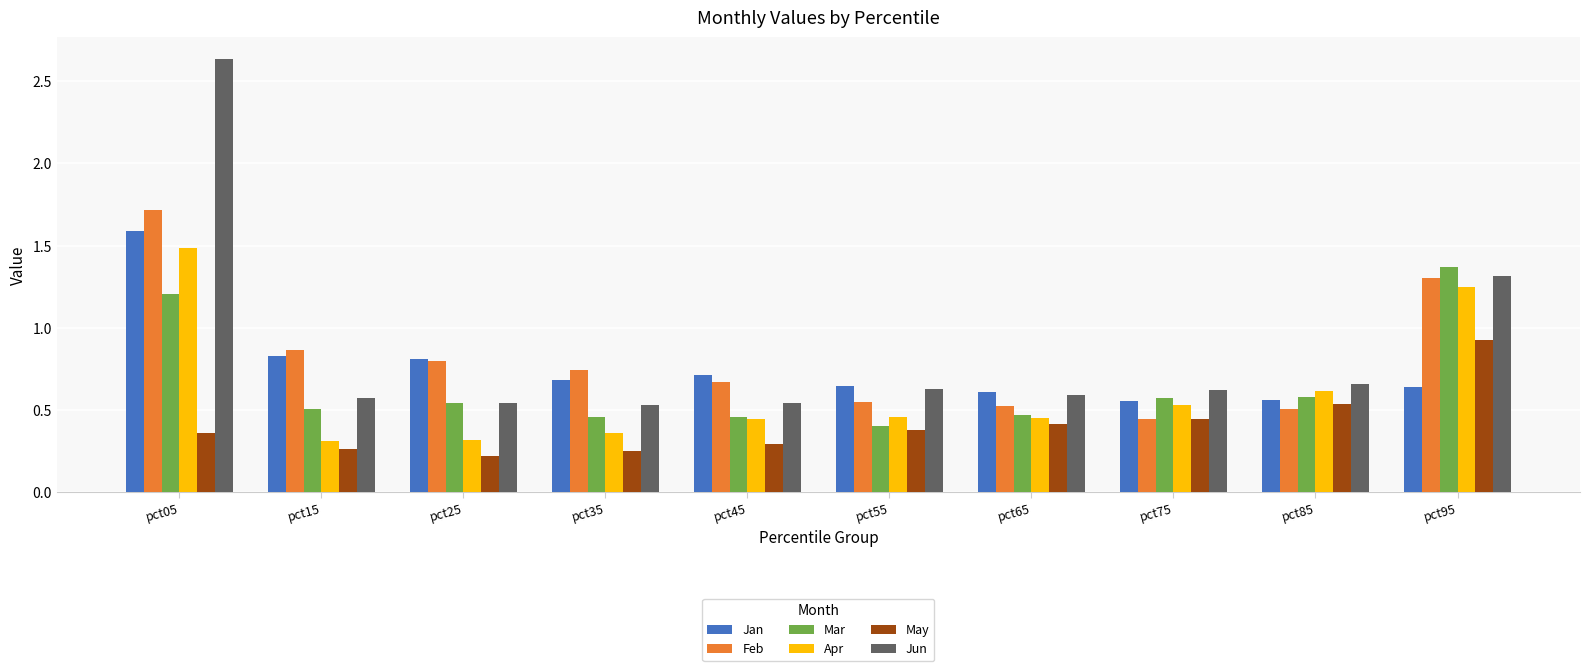

Does the chart contain stacked bars?

No